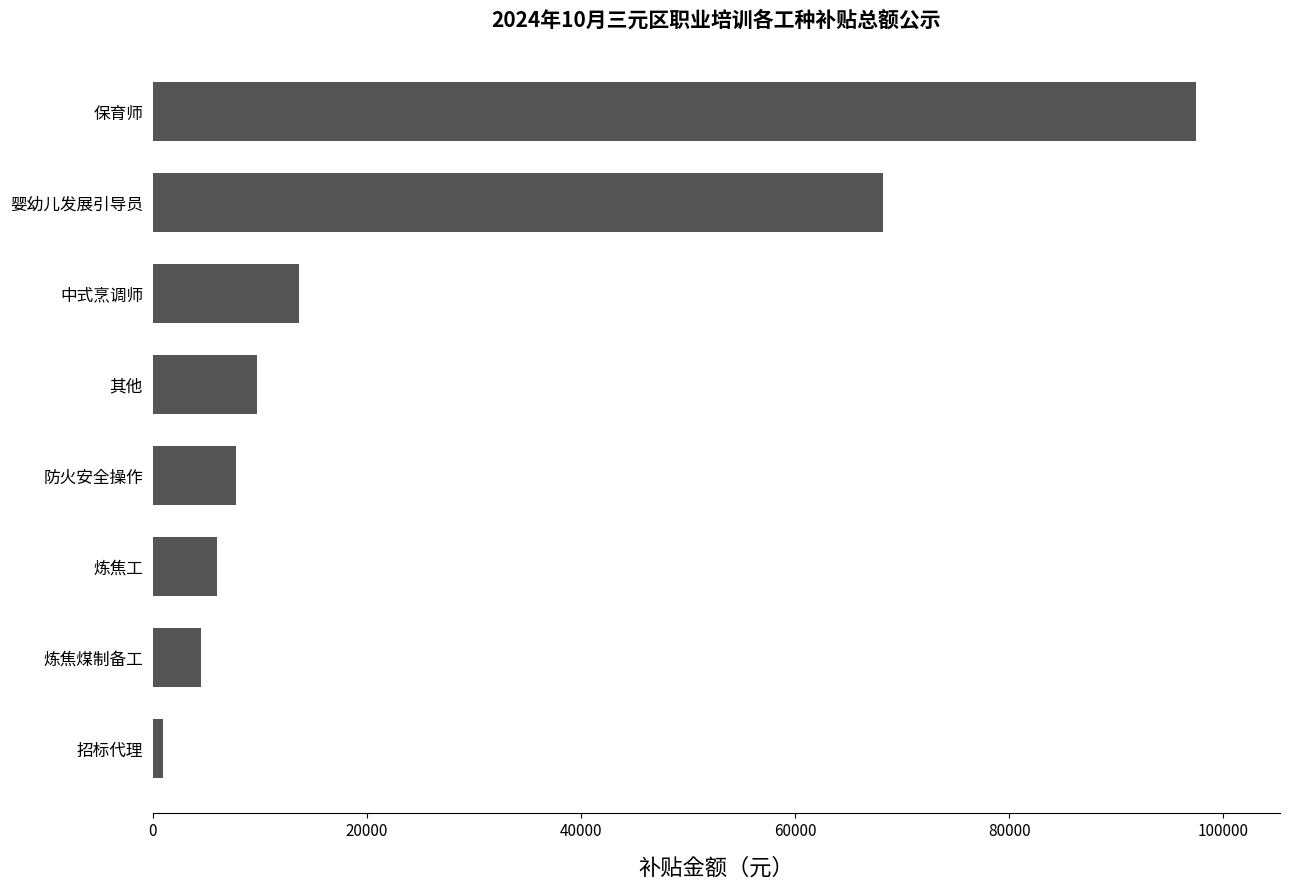

How many bars are there in total?

8